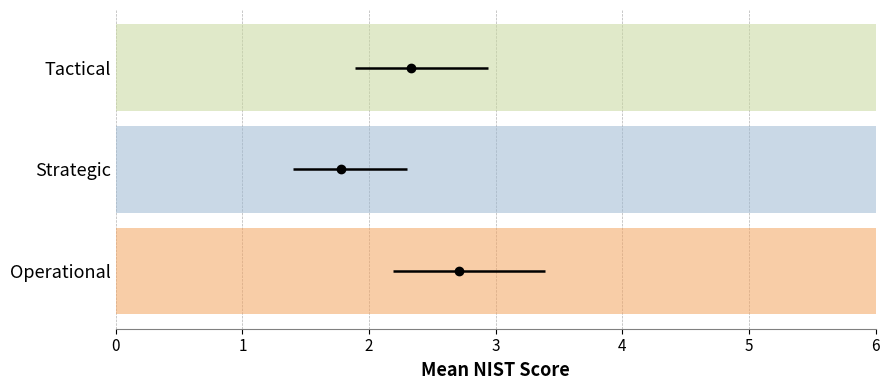

How many err_low values are between 0 and 1?

3